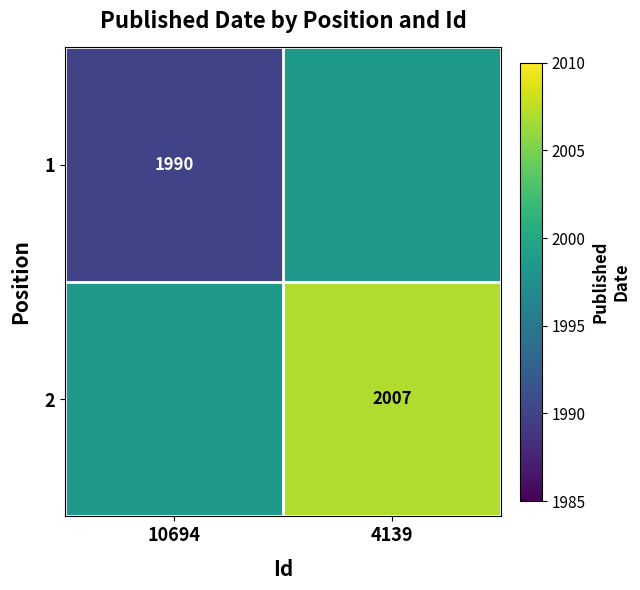

The 2 series shows 2007.0 at 4139. True or false?

True